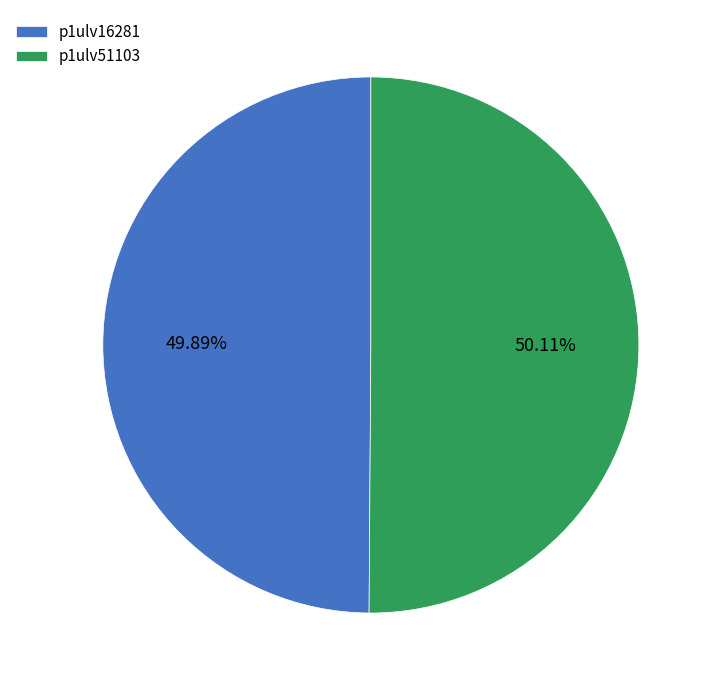

Combined, what portion of the pie is p1ulv16281 and p1ulv51103?

100.0%